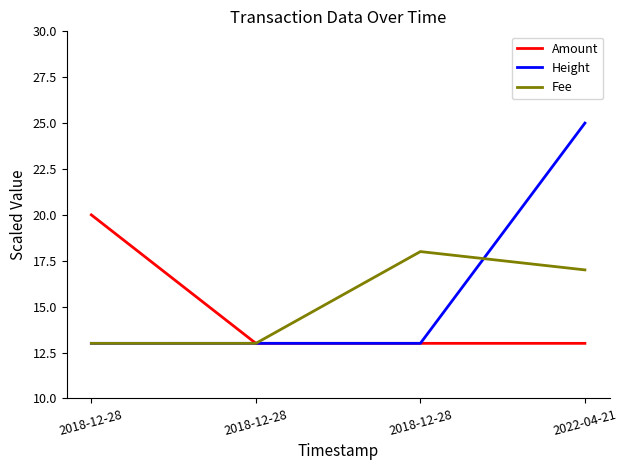

What is the total value across all series at 2022-04-21?

55.0